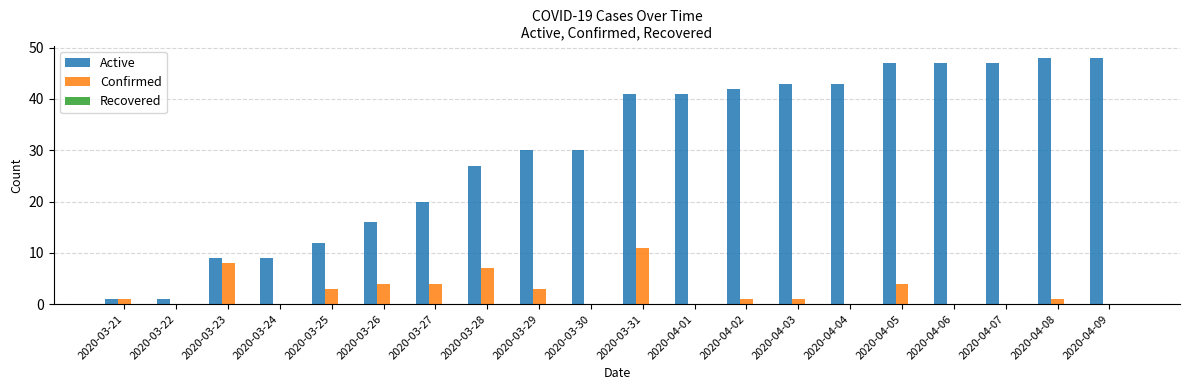

True or false: Active has a value of 30 at 2020-03-29.

True